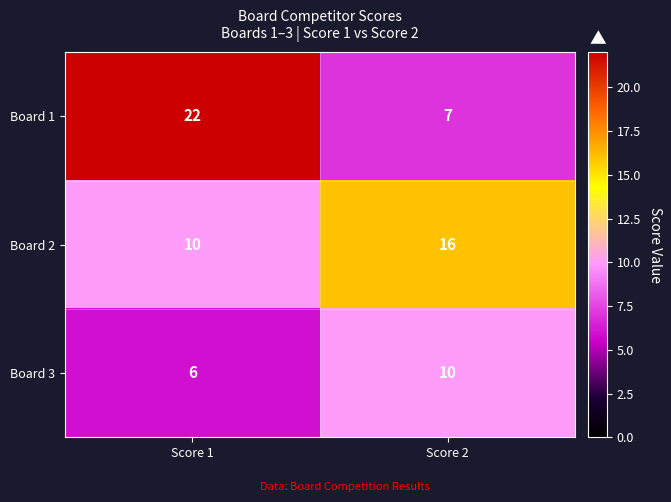

Rank the series at Score 1 from lowest to highest value.

Board 3, Board 2, Board 1